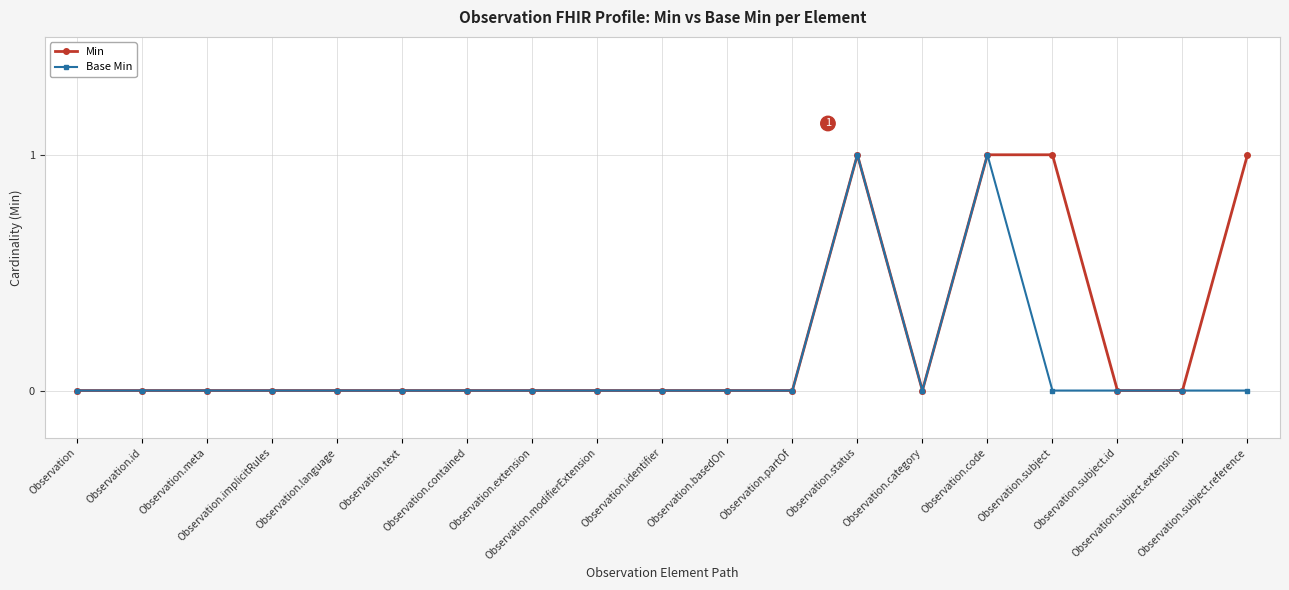

What is the label of the 4th point from the right?

Observation.subject